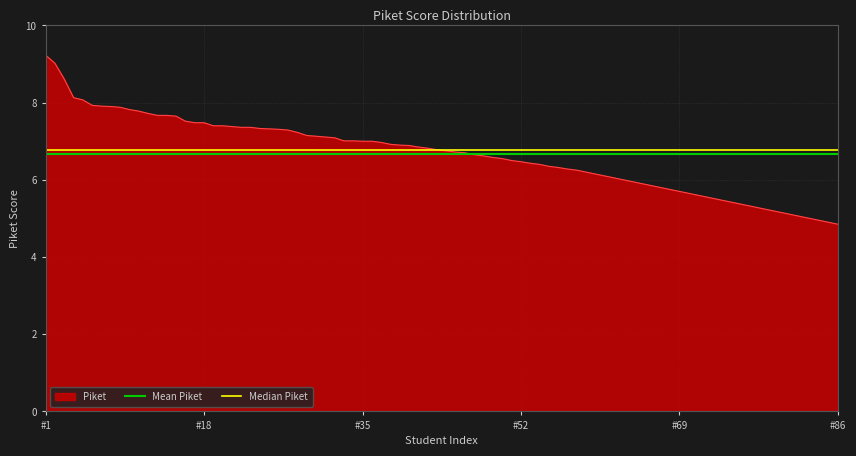

Which category has the highest value in the Piket series?

#1